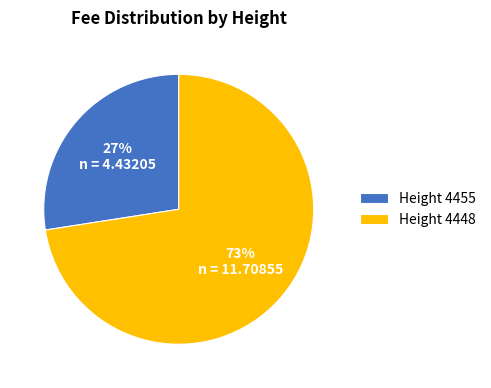

True or false: Height 4455 accounts for 27% of the total.

True